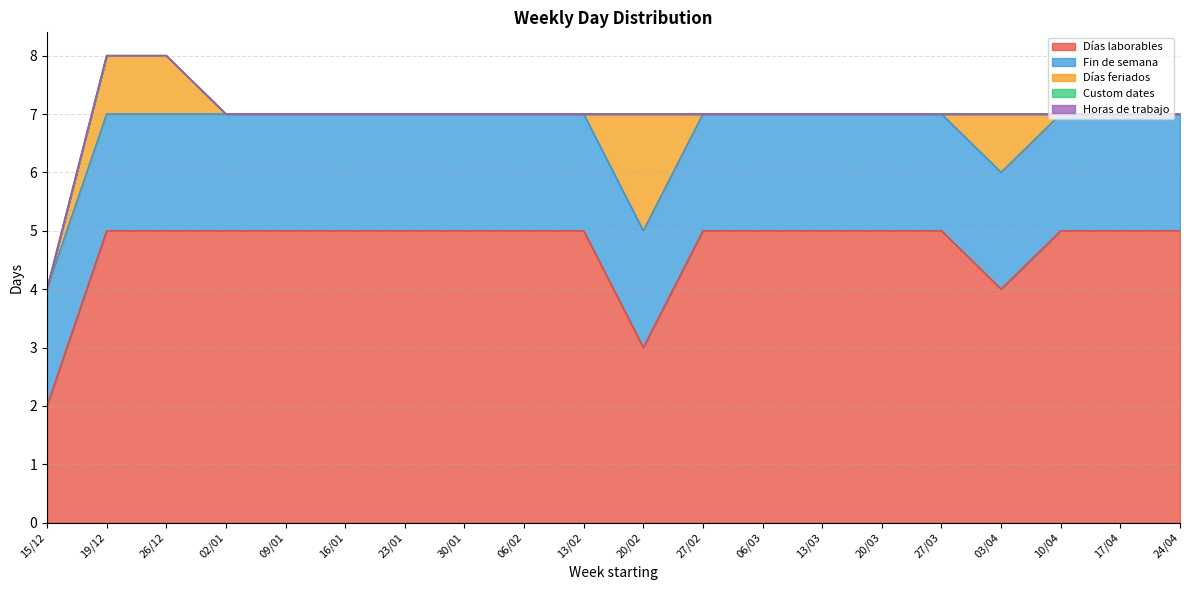

Reading left to right, what are all the values shown in this chart?

Días laborables: 15/12=2	19/12=5	26/12=5	02/01=5	09/01=5	16/01=5	23/01=5	30/01=5	06/02=5	13/02=5	20/02=3	27/02=5	06/03=5	13/03=5	20/03=5	27/03=5	03/04=4	10/04=5	17/04=5	24/04=5
Fin de semana: 15/12=2	19/12=2	26/12=2	02/01=2	09/01=2	16/01=2	23/01=2	30/01=2	06/02=2	13/02=2	20/02=2	27/02=2	06/03=2	13/03=2	20/03=2	27/03=2	03/04=2	10/04=2	17/04=2	24/04=2
Días feriados: 15/12=0	19/12=1	26/12=1	02/01=0	09/01=0	16/01=0	23/01=0	30/01=0	06/02=0	13/02=0	20/02=2	27/02=0	06/03=0	13/03=0	20/03=0	27/03=0	03/04=1	10/04=0	17/04=0	24/04=0
Custom dates: 15/12=0	19/12=0	26/12=0	02/01=0	09/01=0	16/01=0	23/01=0	30/01=0	06/02=0	13/02=0	20/02=0	27/02=0	06/03=0	13/03=0	20/03=0	27/03=0	03/04=0	10/04=0	17/04=0	24/04=0
Horas de trabajo: 15/12=0	19/12=0	26/12=0	02/01=0	09/01=0	16/01=0	23/01=0	30/01=0	06/02=0	13/02=0	20/02=0	27/02=0	06/03=0	13/03=0	20/03=0	27/03=0	03/04=0	10/04=0	17/04=0	24/04=0